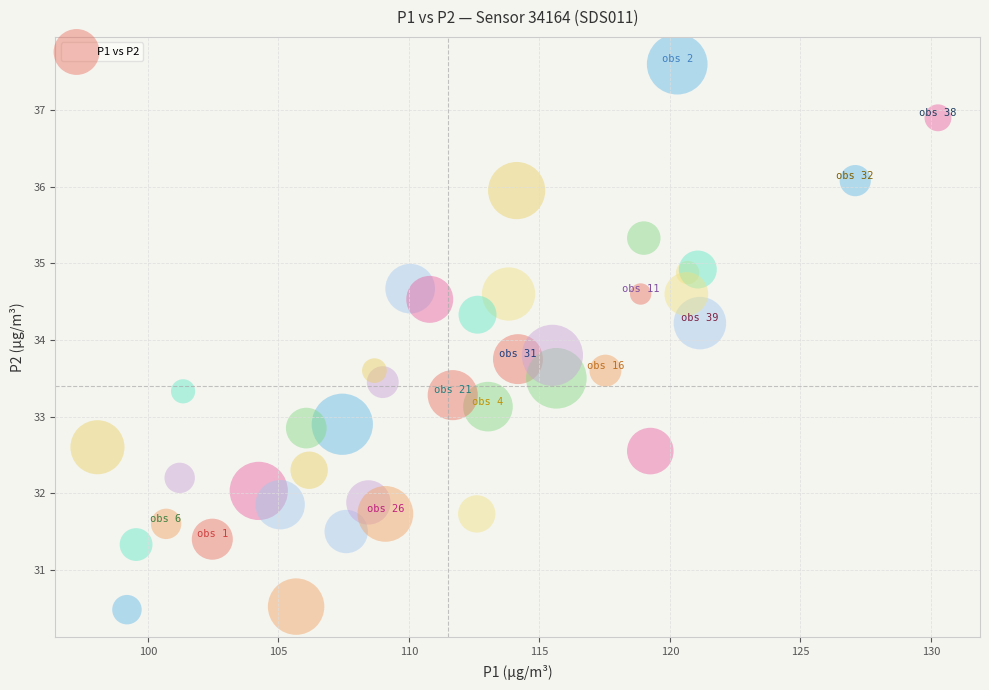

What is the range of Y values (max minus min)?

7.1